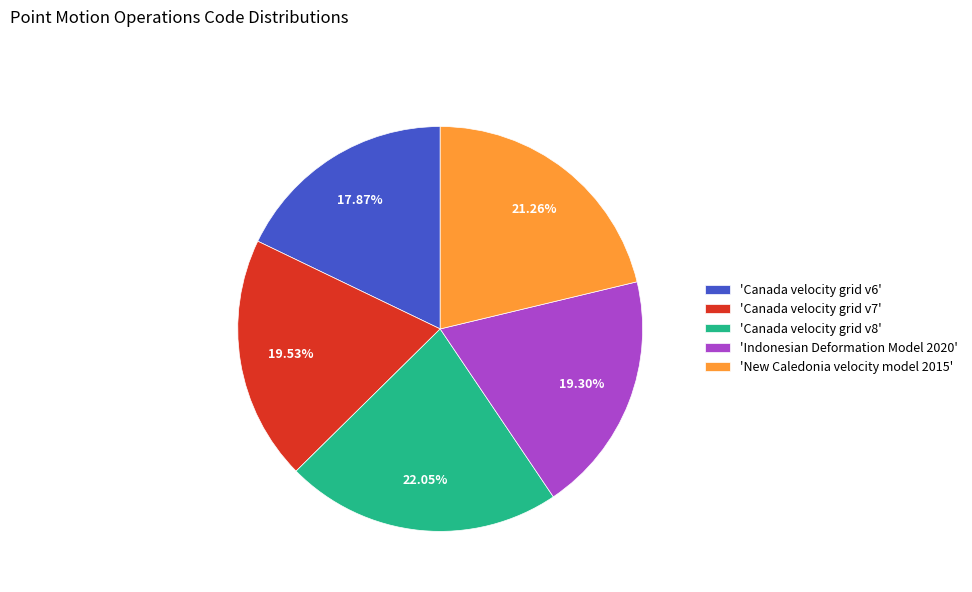

Approximately how many times larger is the value at 'Canada velocity grid v6' compared to 'Canada velocity grid v7'?

0.9